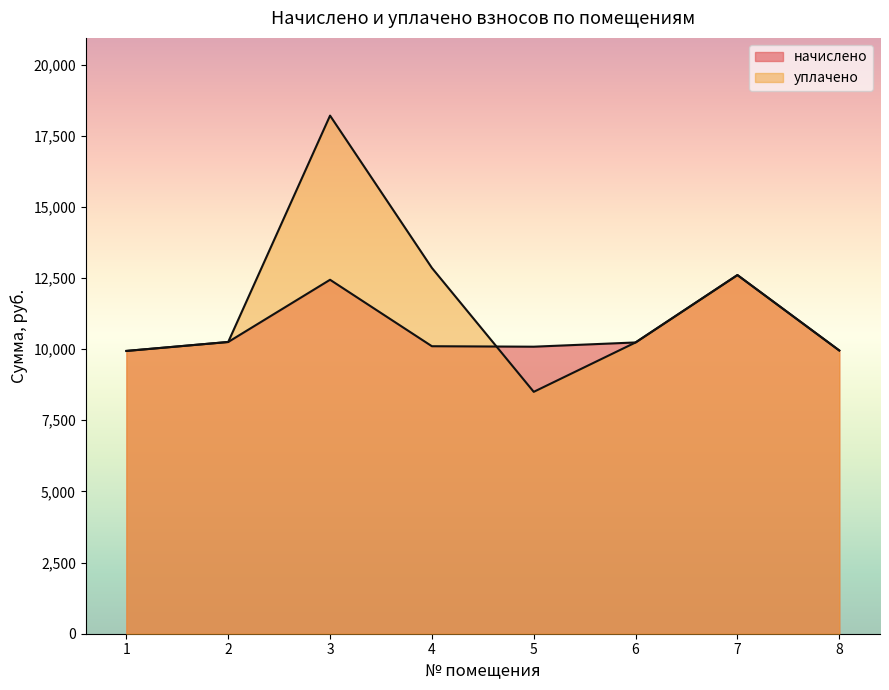

True or false: уплачено and начислено cross at least once.

True